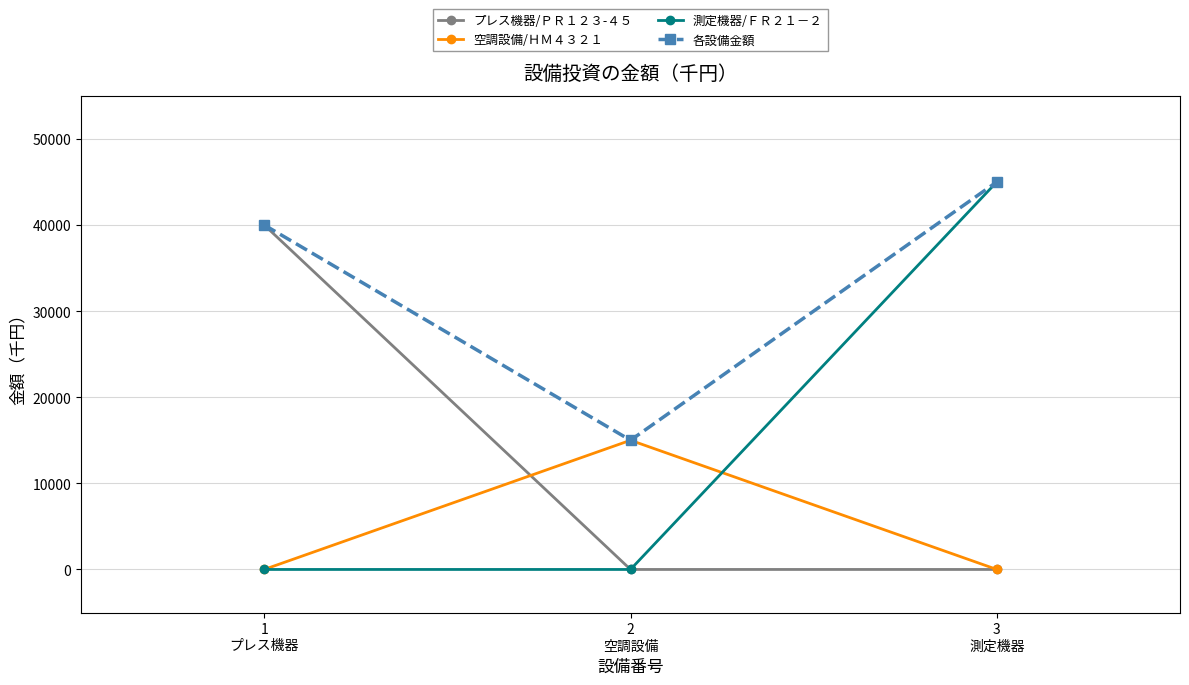

Reading left to right, extract all data points from this chart.

プレス機器/ＰＲ１２３-４５: 40000	0	0
空調設備/ＨＭ４３２１: 0	15000	0
測定機器/ＦＲ２１－２: 0	0	45000
各設備金額: 40000	15000	45000